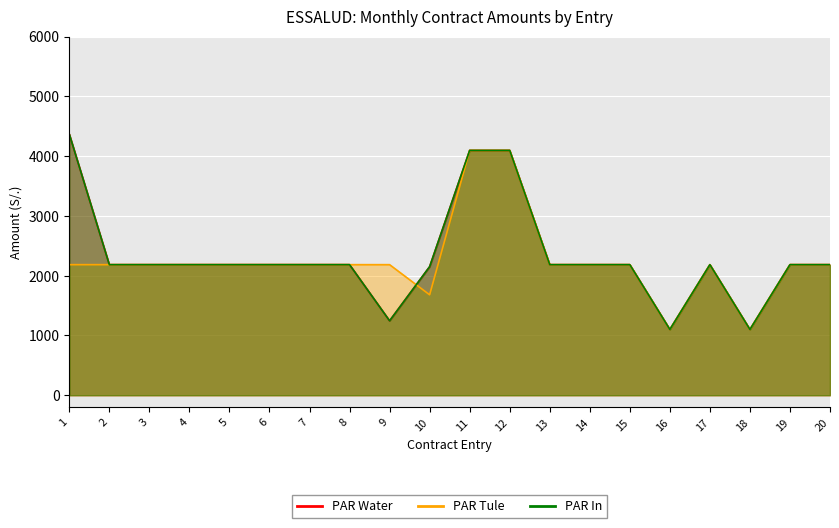

What is the lowest value of the PAR In series?

1100.0